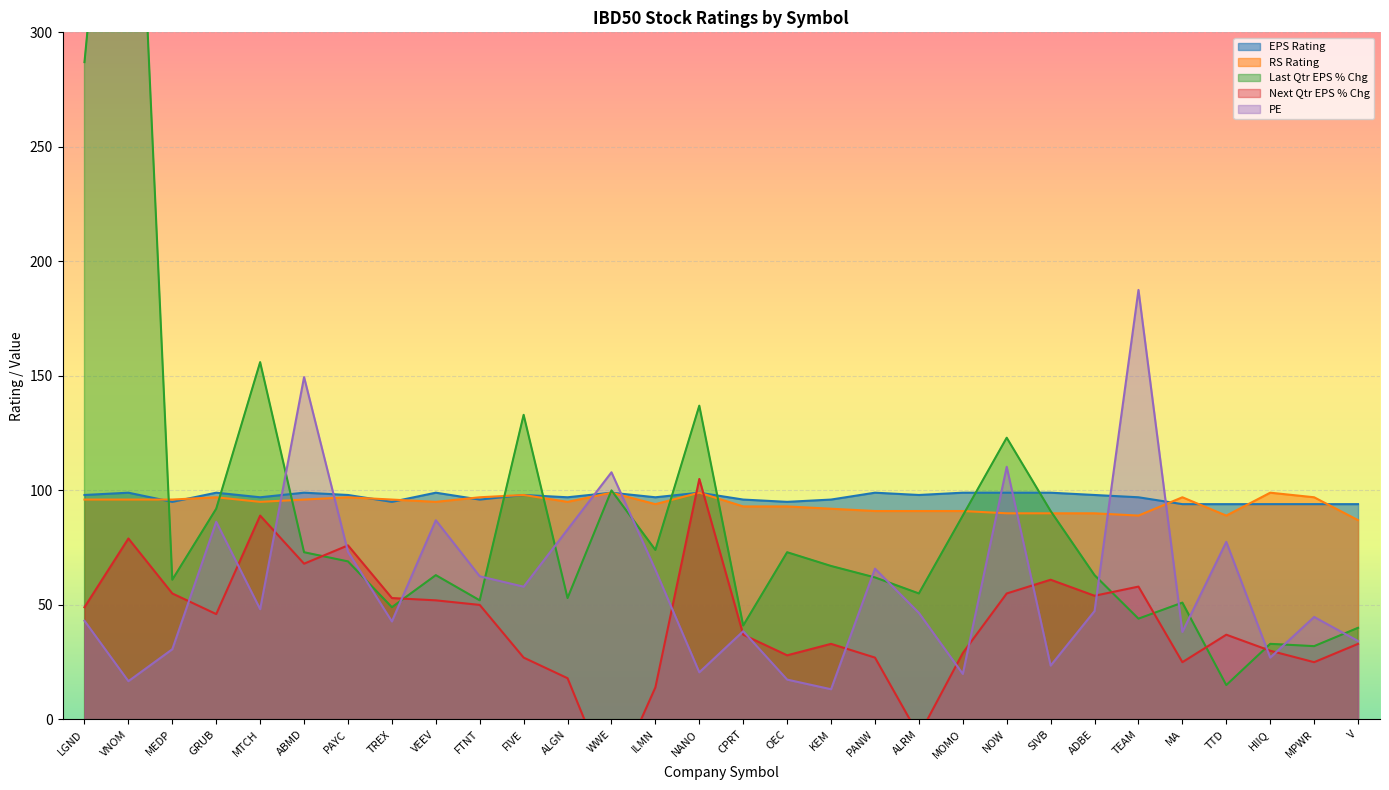

At which label does EPS Rating reach its minimum?

MA